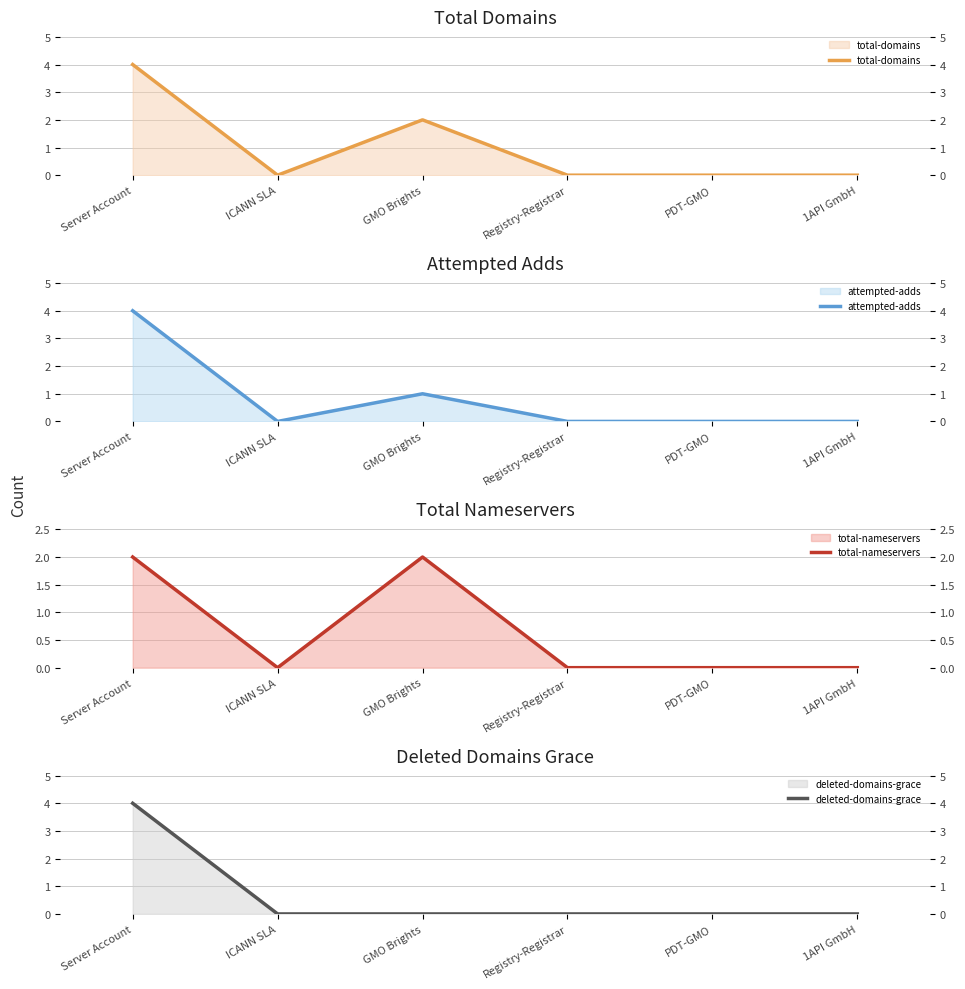

How many attempted-adds values are between 0 and 1?

5